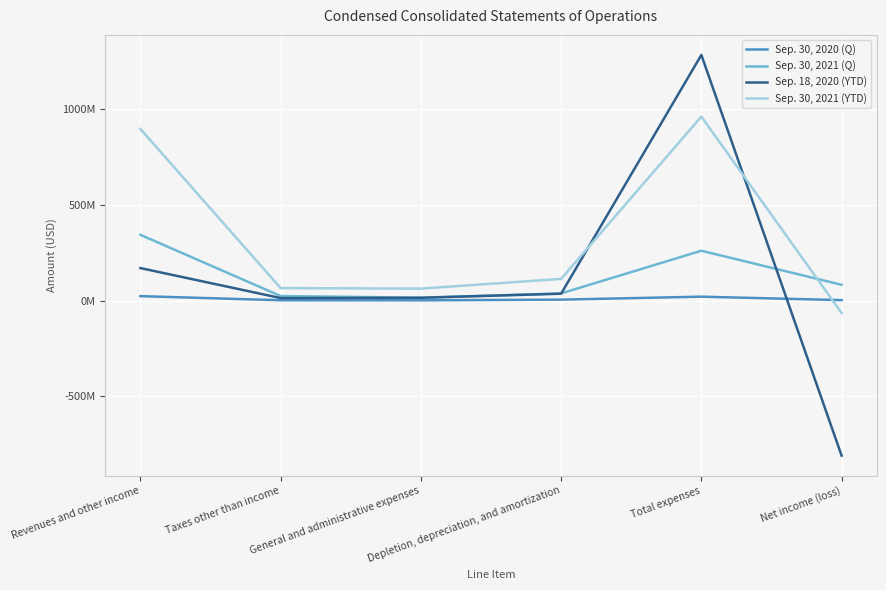

The Sep. 30, 2020 (Q) series shows 2758000 at Net income (loss). True or false?

True